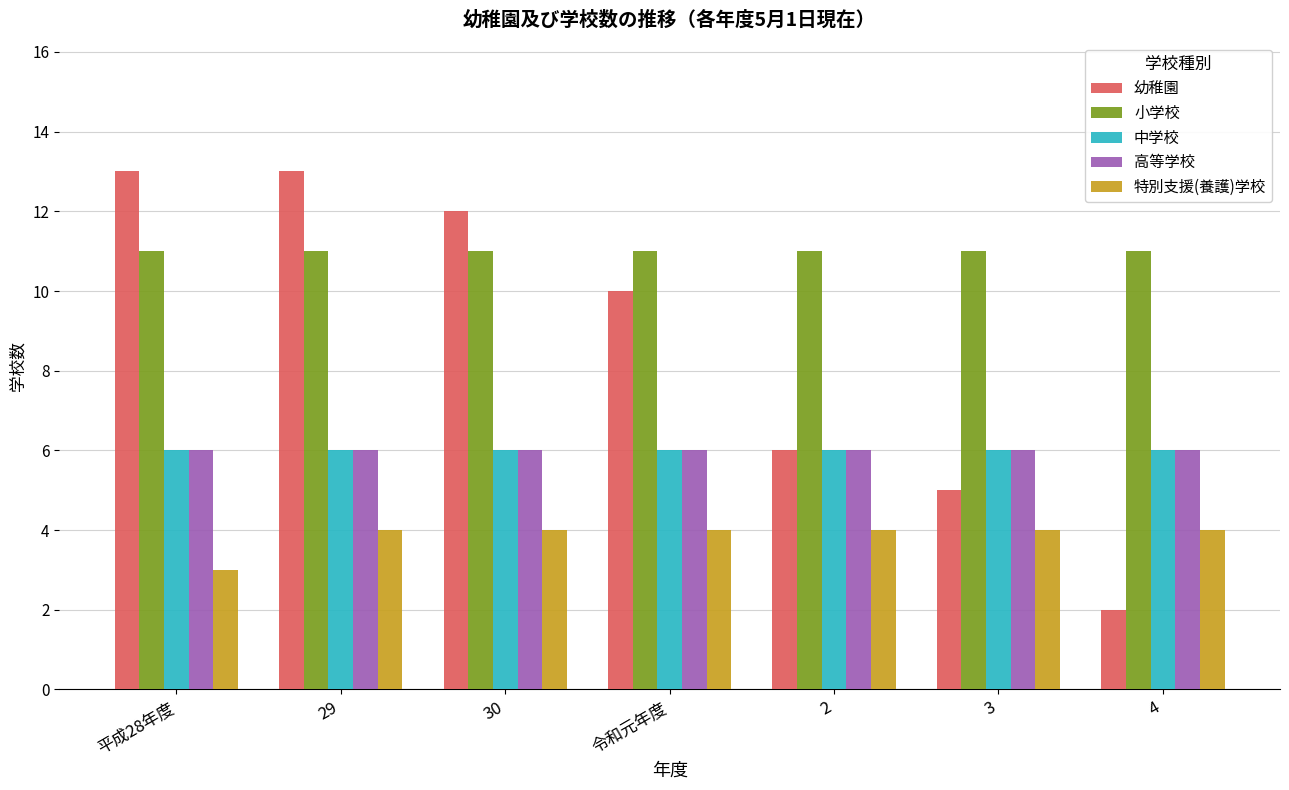

Where is 幼稚園 nearest to the value 7?

2